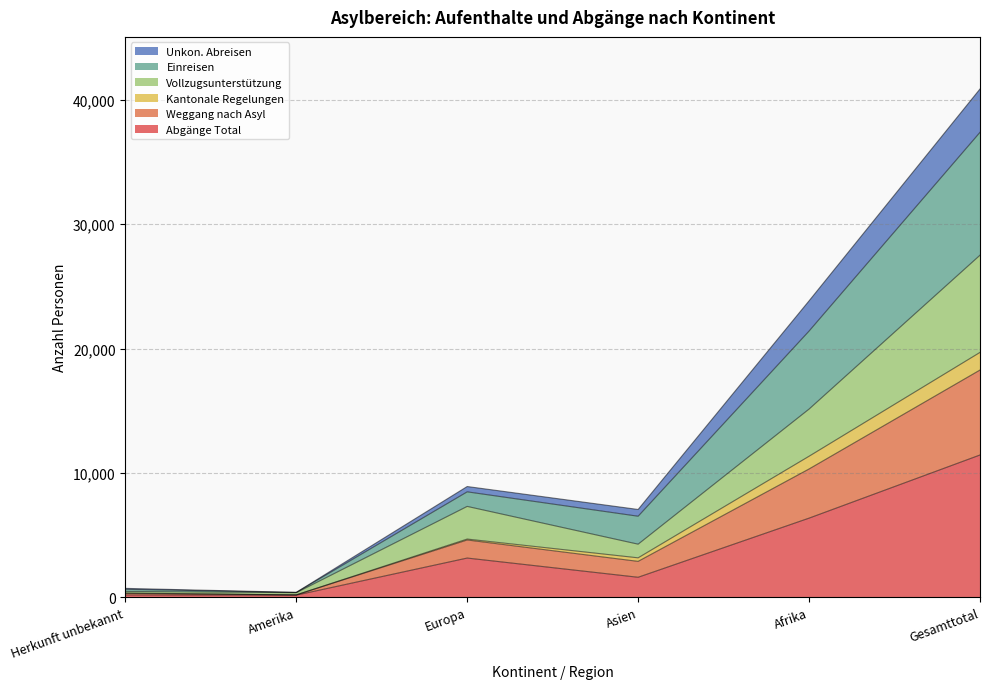

Where is Vollzugsunterstützung nearest to the value 13931?

Afrika